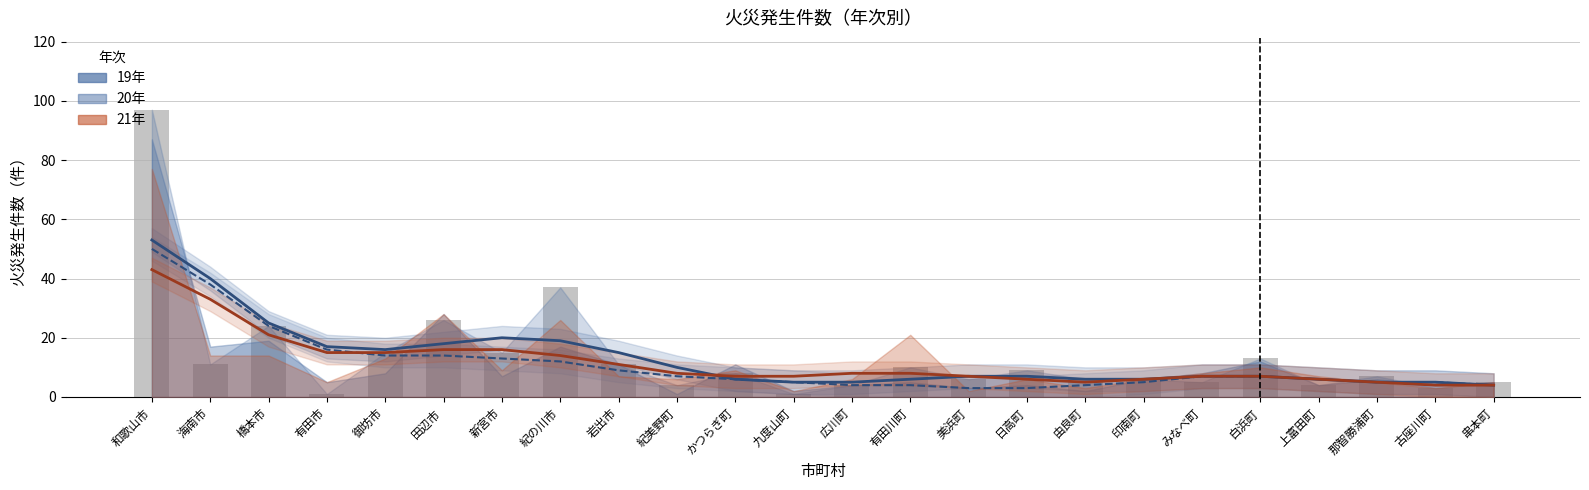

What is the approximate value of 21年（推計） at 紀美野町?

8